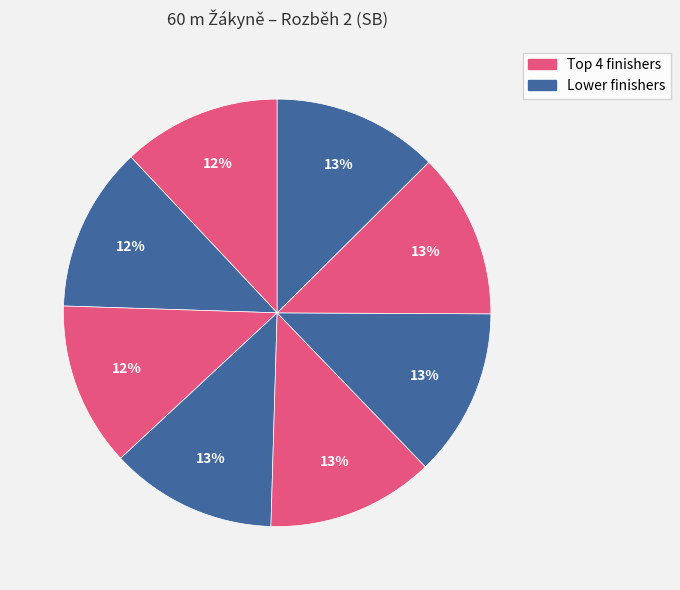

To the nearest percent, what is the average slice percentage?

12%